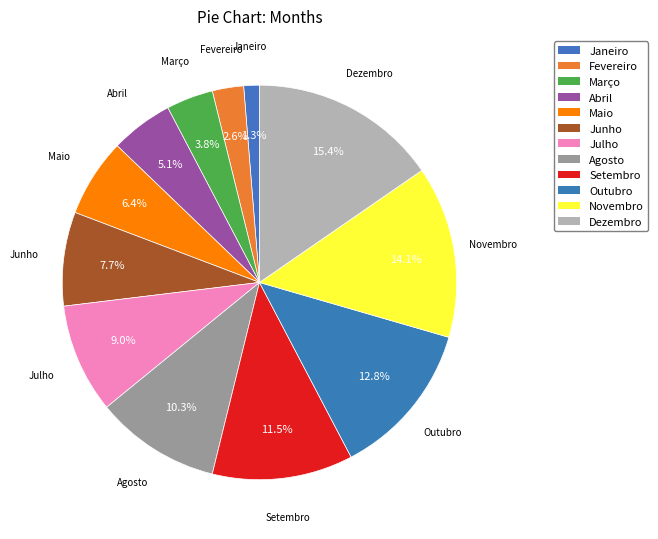

Between Junho and Janeiro, which is larger?

Junho